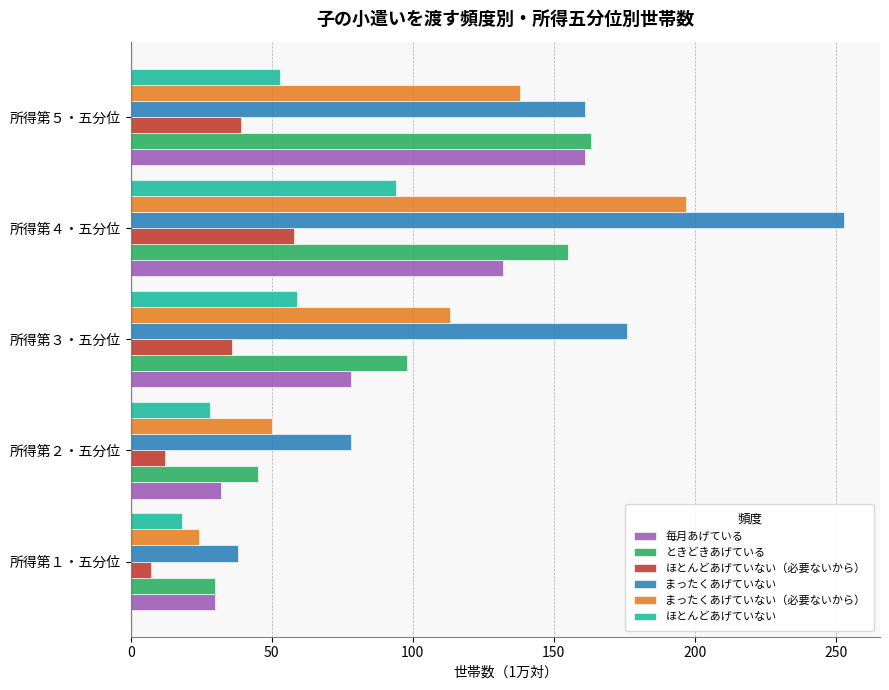

What is the sum of all 毎月あげている values?

433